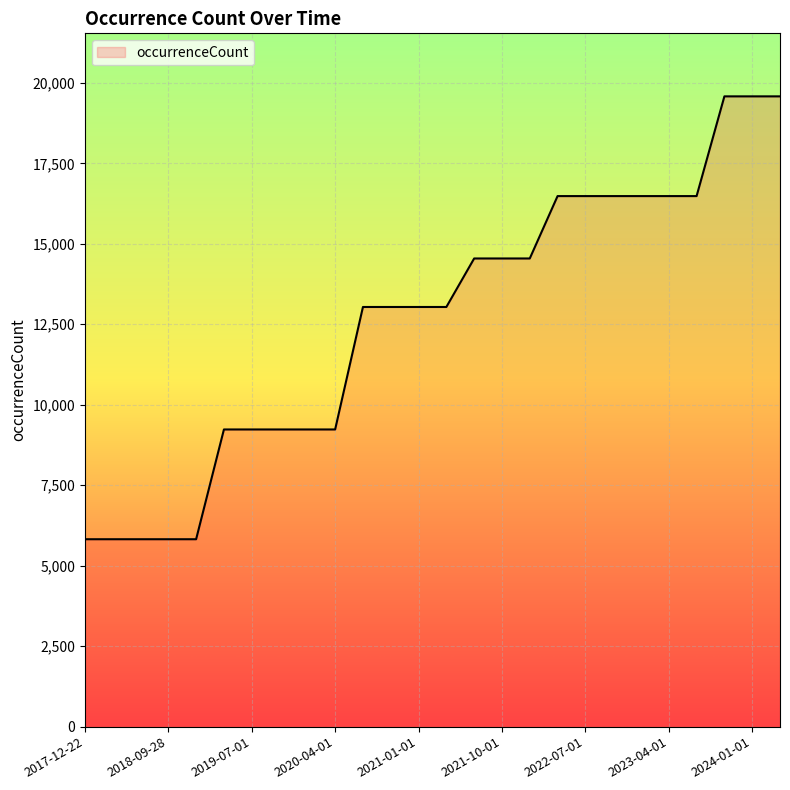

How many values are between 9232 and 16482?

18